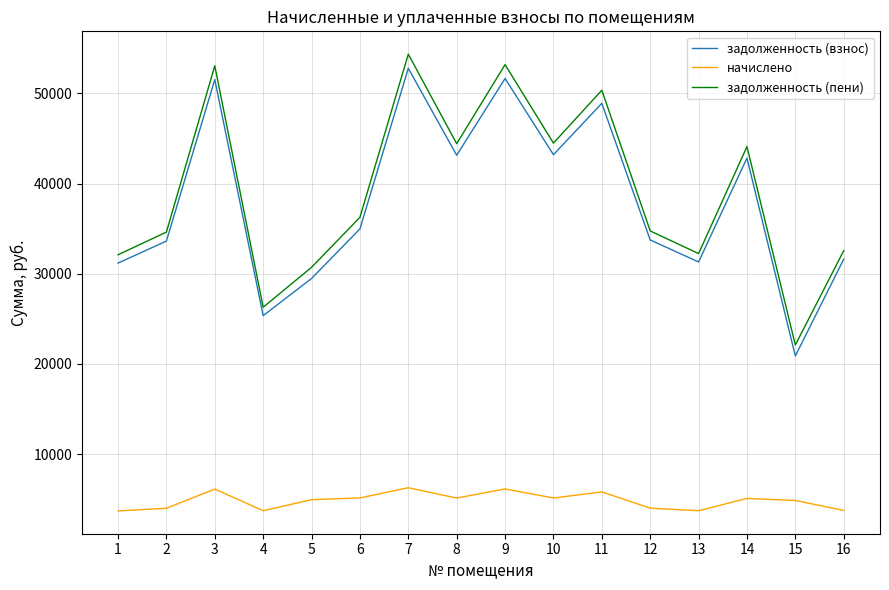

Between 3 and 13, which series saw the biggest shift?

задолженность (пени)